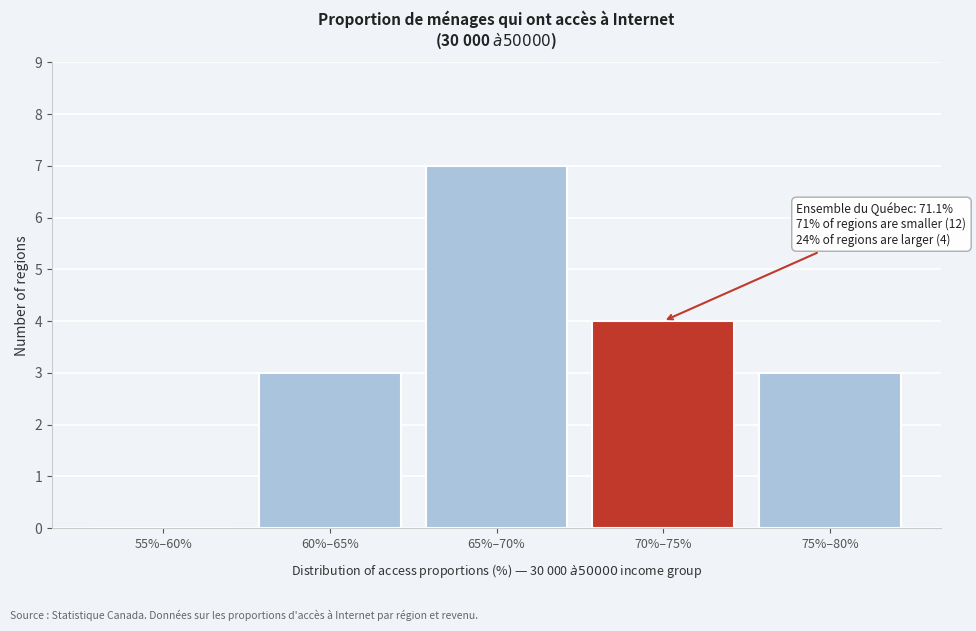

Reading right to left, list all the values displayed in this chart.

75%–80%=3	70%–75%=4	65%–70%=7	60%–65%=3	55%–60%=0